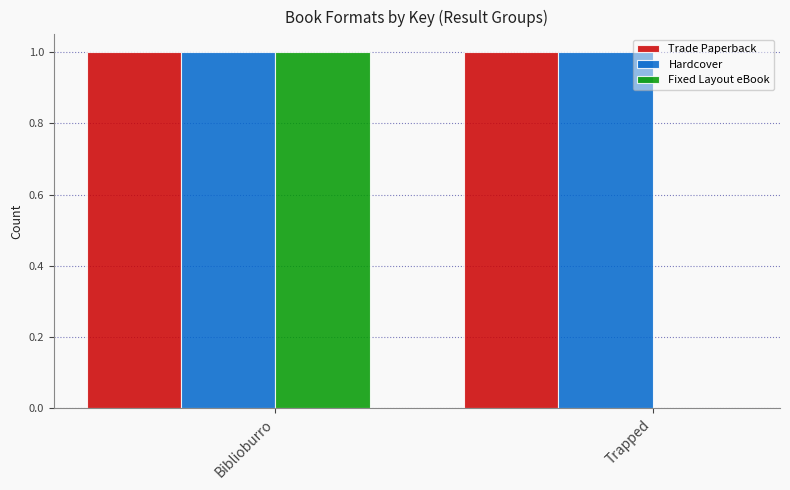

Are the bars horizontal?

No